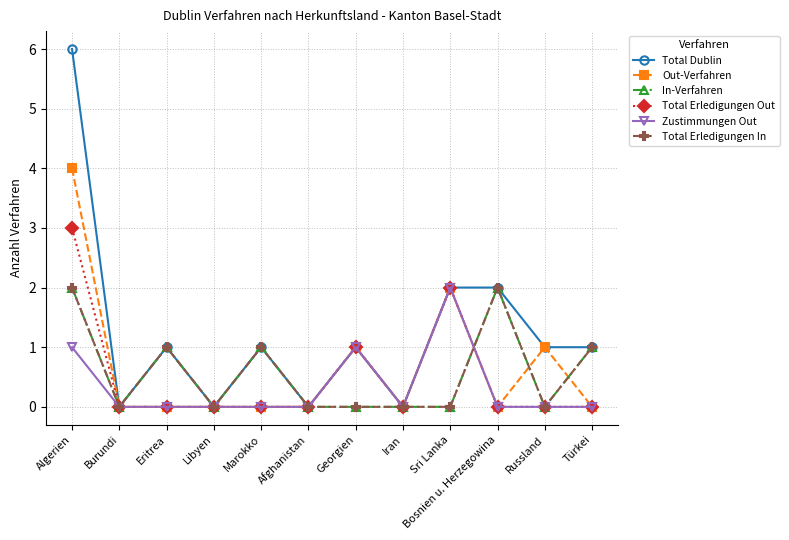

At which category is the sum across all series the highest?

Algerien